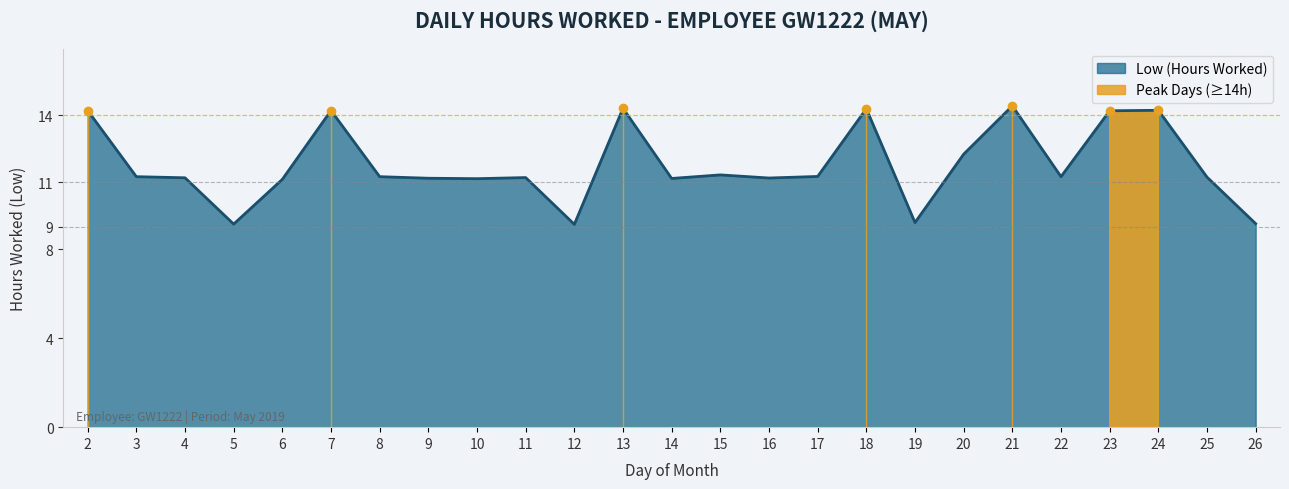

Reading left to right, list all the values displayed in this chart.

14.2	11.2	11.2	9.1	11.1	14.2	11.2	11.2	11.2	11.2	9.1	14.3	11.2	11.3	11.2	11.3	14.3	9.2	12.3	14.4	11.2	14.2	14.2	11.2	9.1